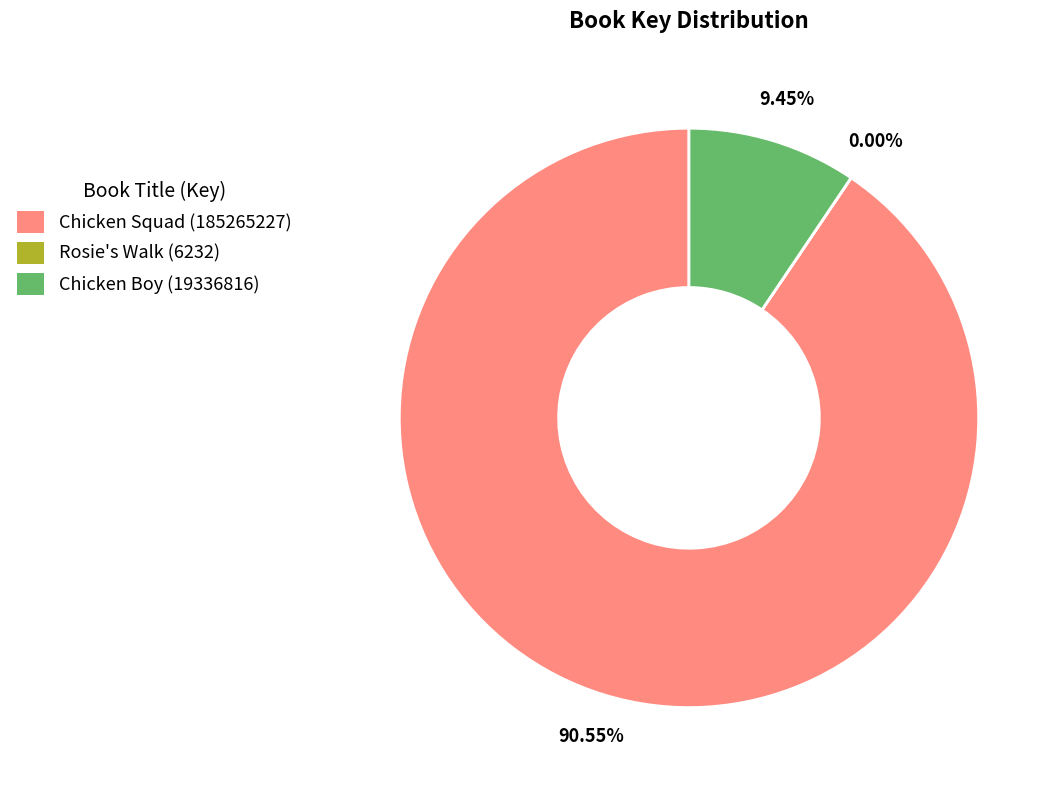

What is the largest slice in the pie chart?

Chicken Squad (185265227)